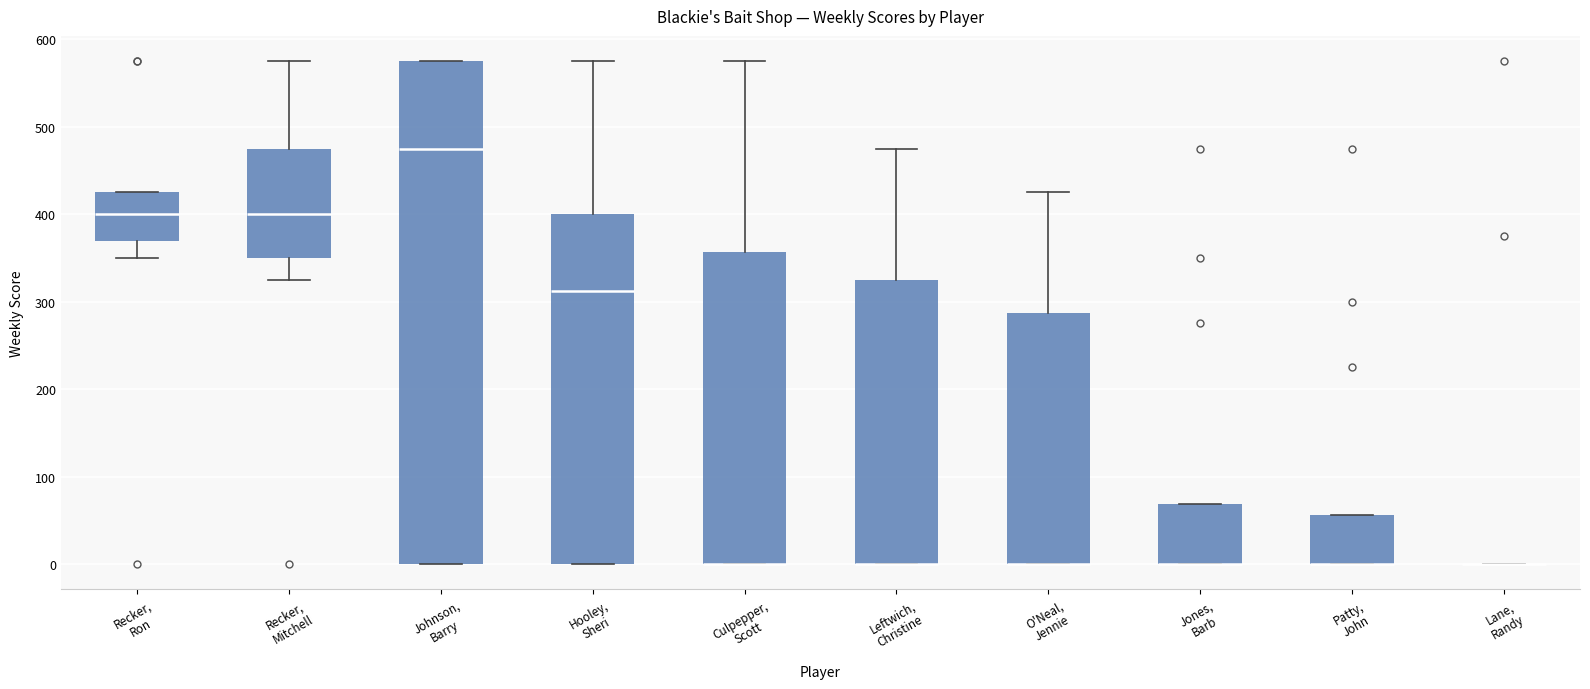

Where is the upper edge of the box for Patty, John on the y-axis? The values are not printed on the chart, so give them approximately, as read against the axis.

60